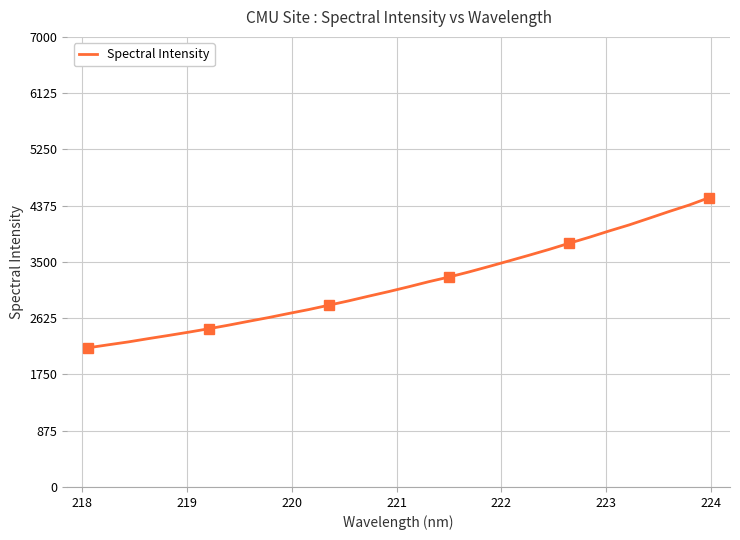

Reading right to left, transcribe all the data shown in this chart.

4498.6	4384.1	4283.8	4178.8	4074.9	3980.8	3882.2	3789.7	3694.1	3603.7	3515.8	3428.9	3344.1	3264.9	3193.0	3114.4	3039.1	2968.0	2894.9	2826.8	2759.2	2698.1	2635.0	2576.6	2516.7	2460.3	2407.1	2356.3	2307.2	2256.1	2211.2	2165.0